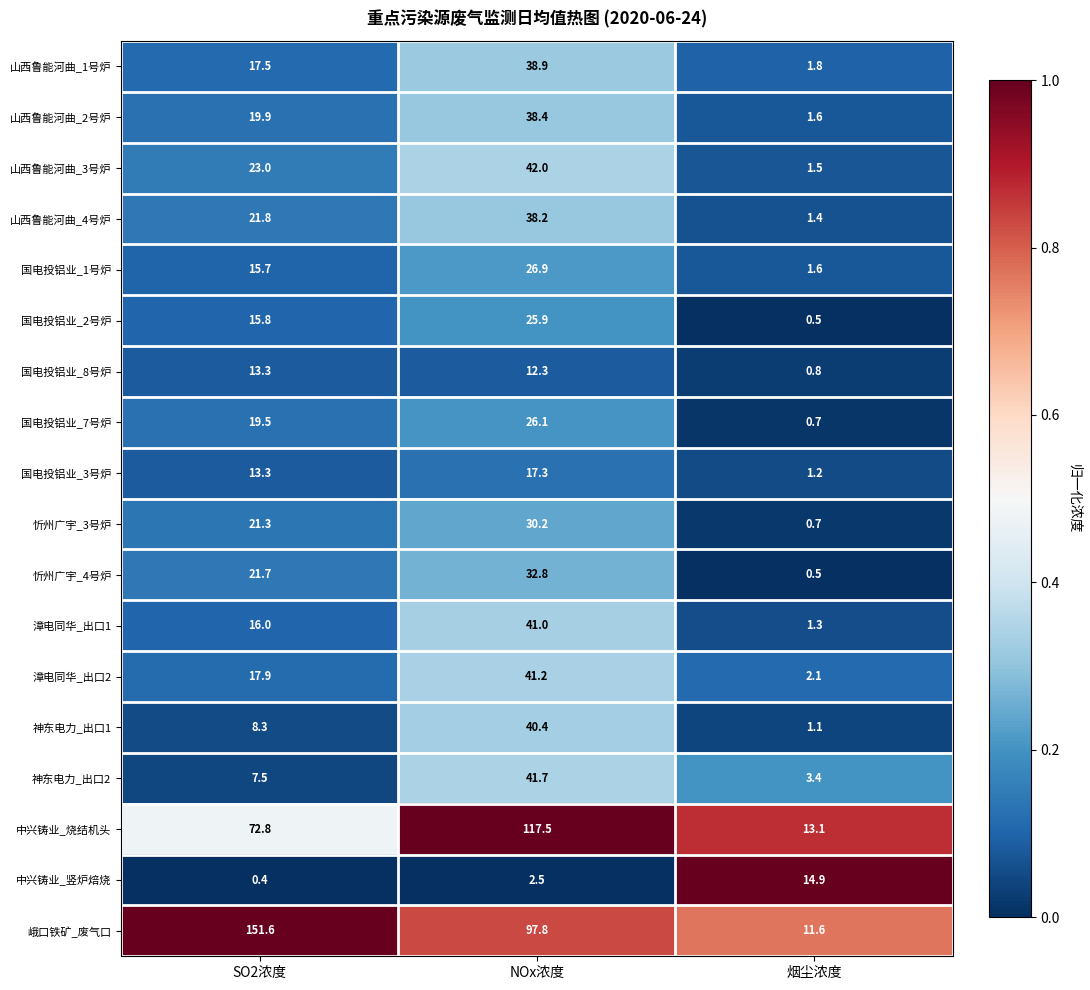

Rank the series by their maximum value, from lowest to highest.

国电投铝业_8号炉, 中兴铸业_竖炉焙烧, 国电投铝业_3号炉, 国电投铝业_2号炉, 国电投铝业_7号炉, 国电投铝业_1号炉, 忻州广宇_3号炉, 忻州广宇_4号炉, 山西鲁能河曲_4号炉, 山西鲁能河曲_2号炉, 山西鲁能河曲_1号炉, 神东电力_出口1, 漳电同华_出口1, 漳电同华_出口2, 神东电力_出口2, 山西鲁能河曲_3号炉, 中兴铸业_烧结机头, 峨口铁矿_废气口